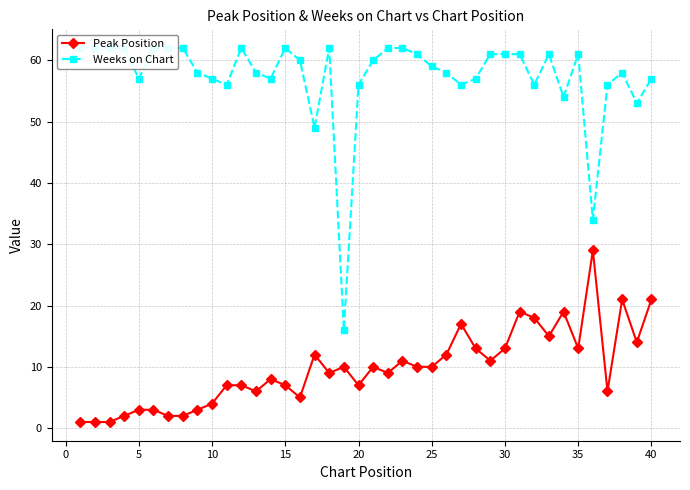

True or false: Peak Position has more than 0 interior local peaks.

True